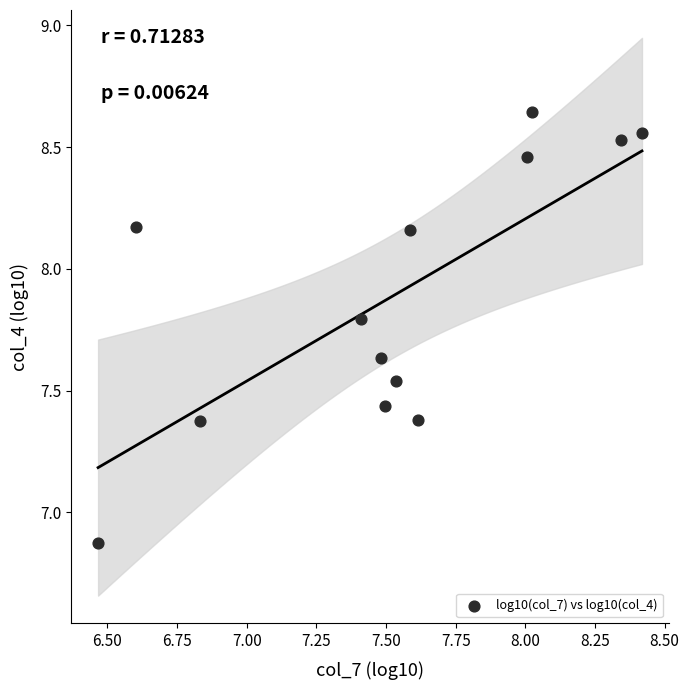

What is the range of Y values (max minus min)?

1.8